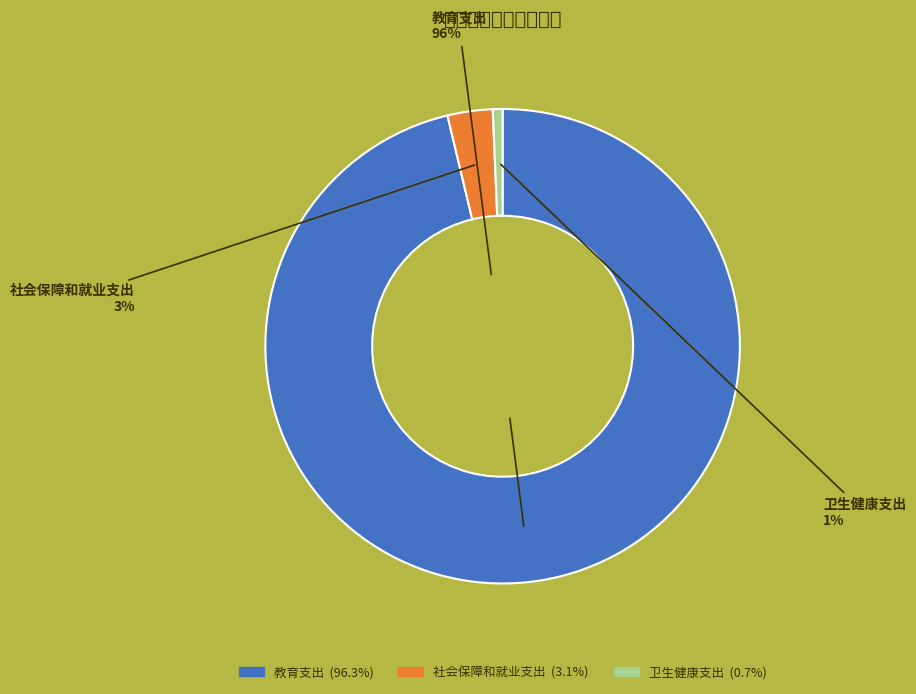

Do 社会保障和就业支出 and 教育支出 together represent more than half of the pie?

Yes